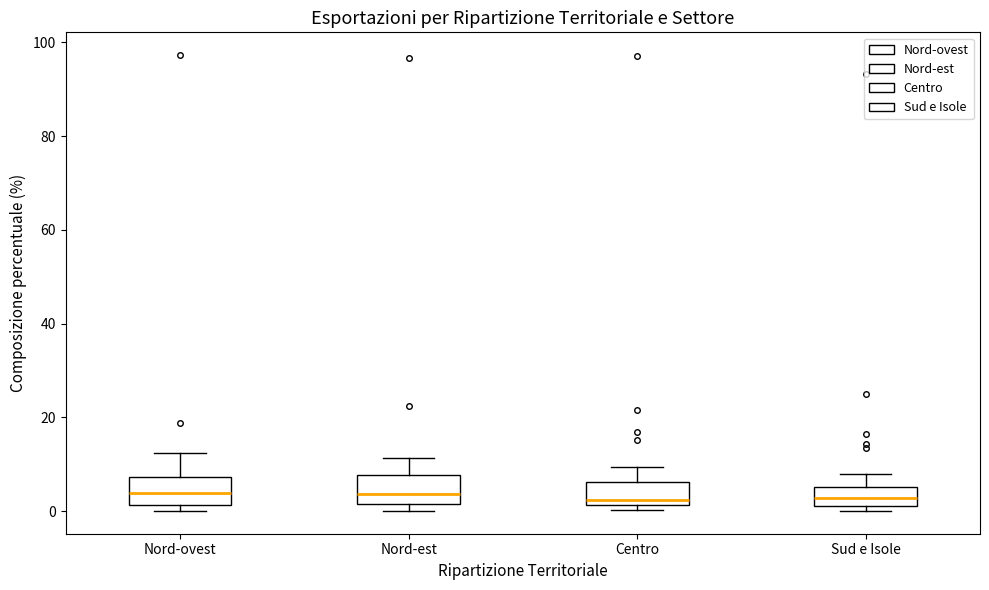

Reading left to right, transcribe this box plot: for each box, give where its median line is, the range the box spans, and where its two whiskers end, as read against the y-axis. The values are not printed on the chart, so give them approximately, as read against the axis.

Nord-ovest: median 4, box 2 to 8, whiskers 0 to 12
Nord-est: median 4, box 2 to 8, whiskers 0 to 12
Centro: median 2 (just above the box's lower edge), box 2 to 6, whiskers 0 to 10
Sud e Isole: median 2 (inside the box), box 2 to 6, whiskers 0 to 8